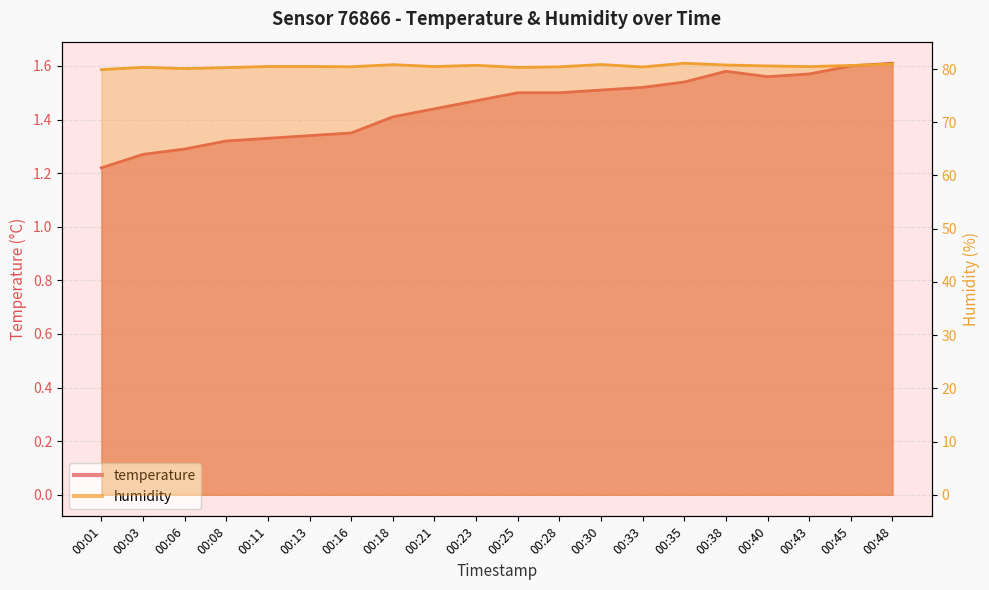

Between 00:40 and 00:45, which is larger?

00:45